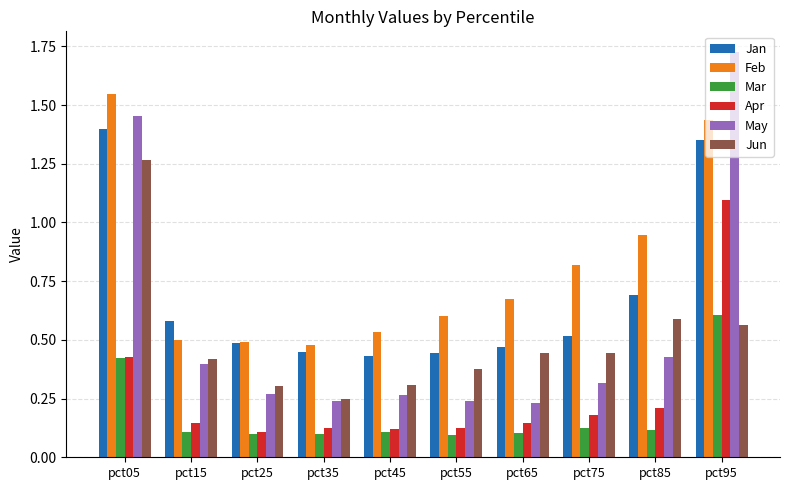

Which series has the widest spread of values?

May